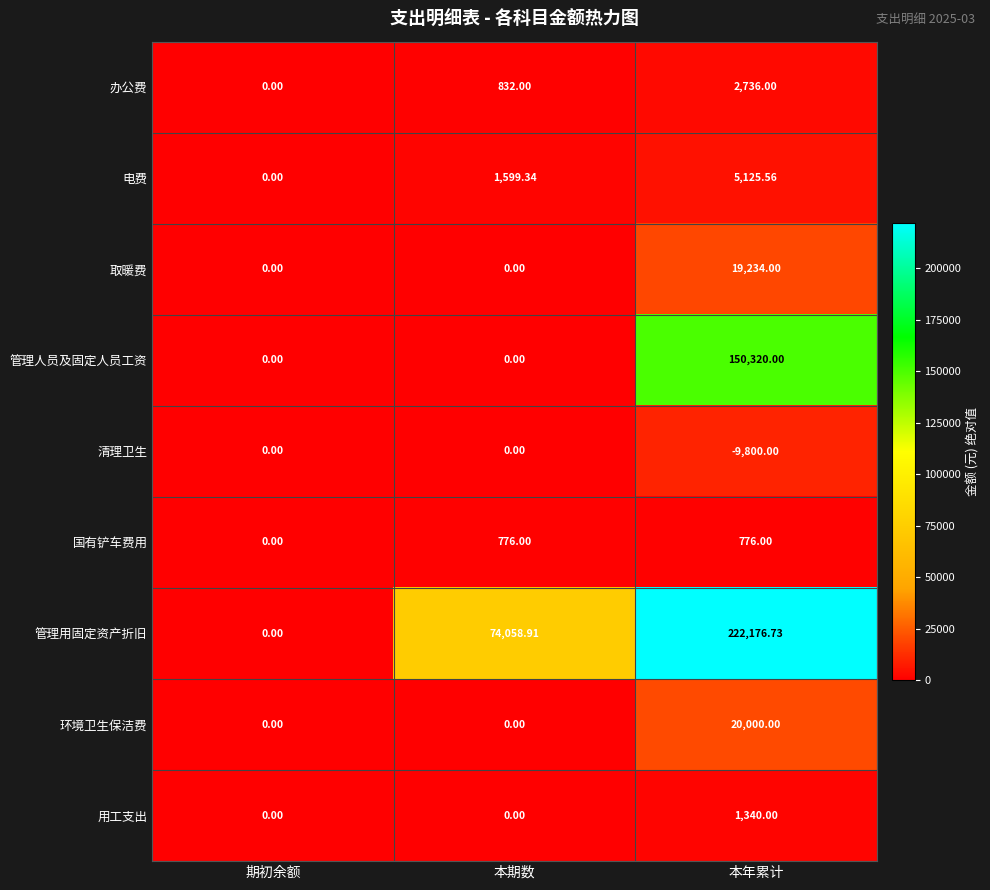

At which category is the sum across all series the highest?

本年累计